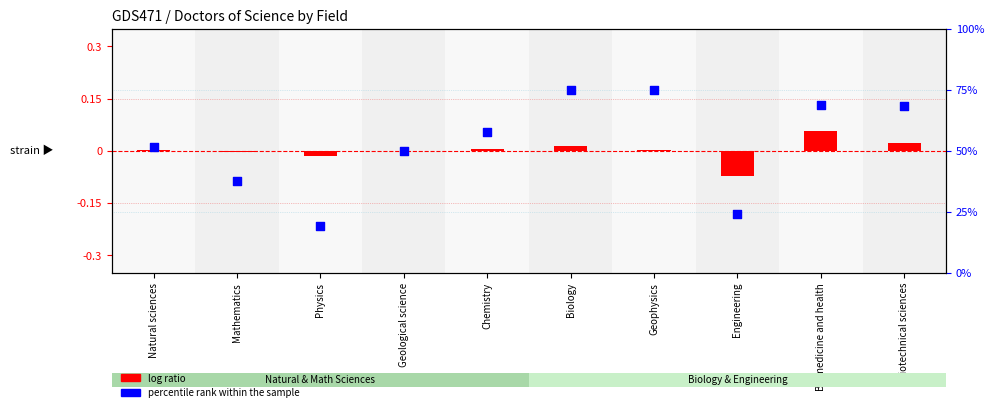

Is the value of percentile rank within the sample at Physics greater than the value of log ratio at Chemistry?

Yes